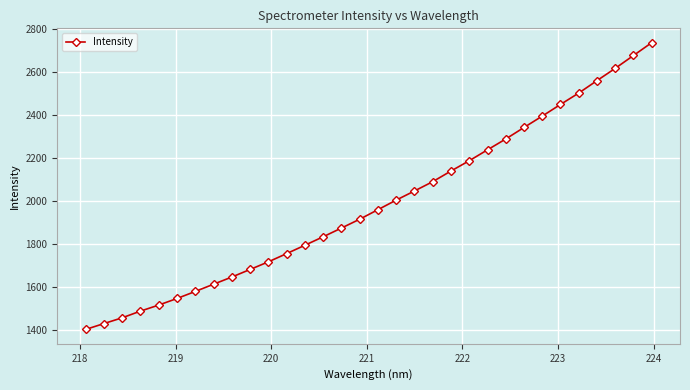

What is the value of the 21st point from the left?

2138.1